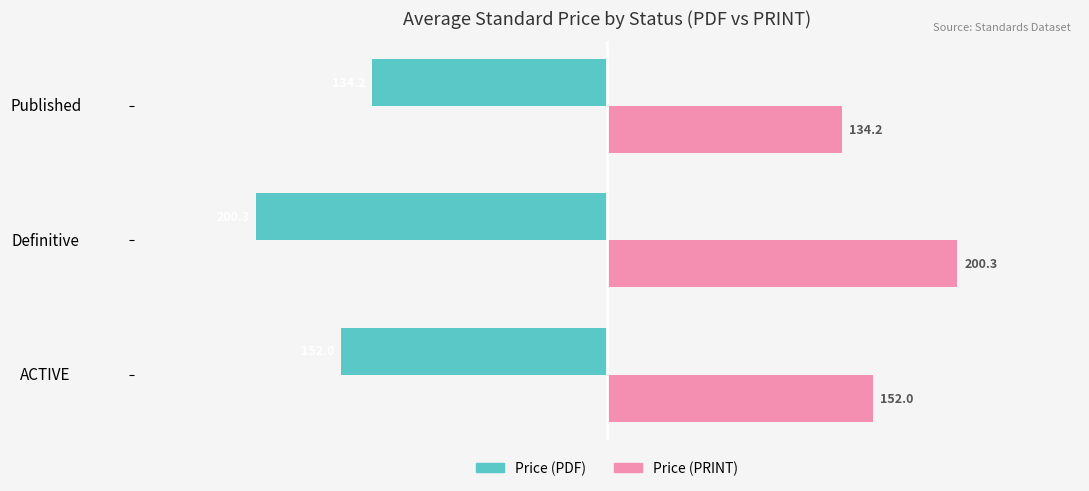

What is the highest value of the Price (PRINT) series?

200.3